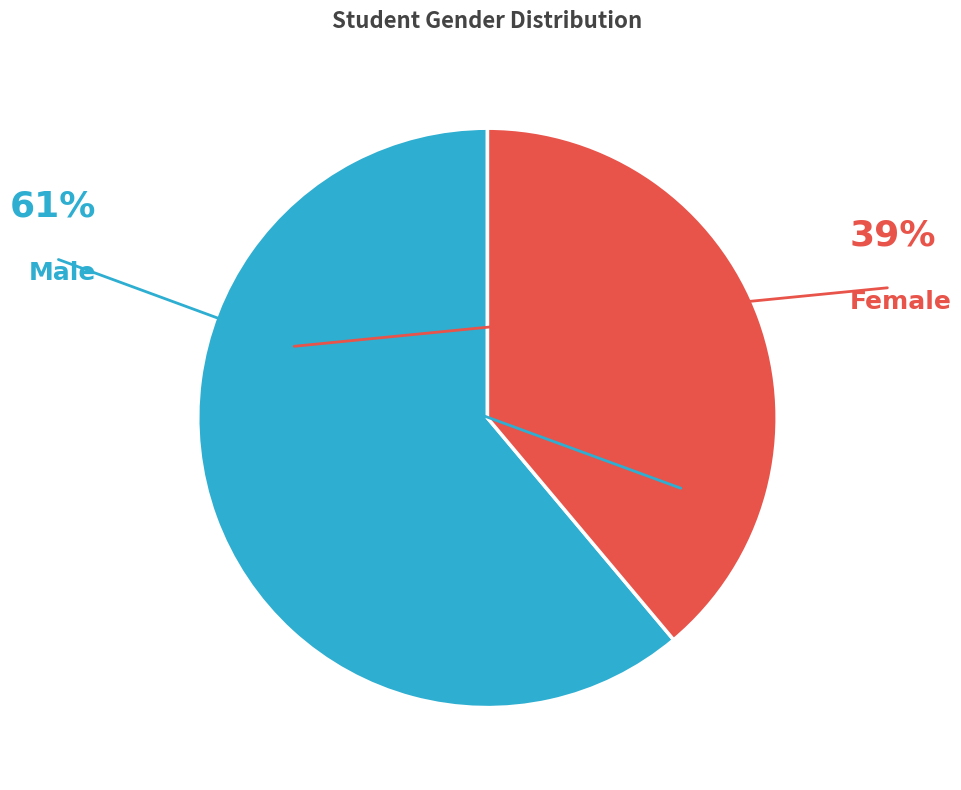

Rank the categories by value from lowest to highest.

Female, Male